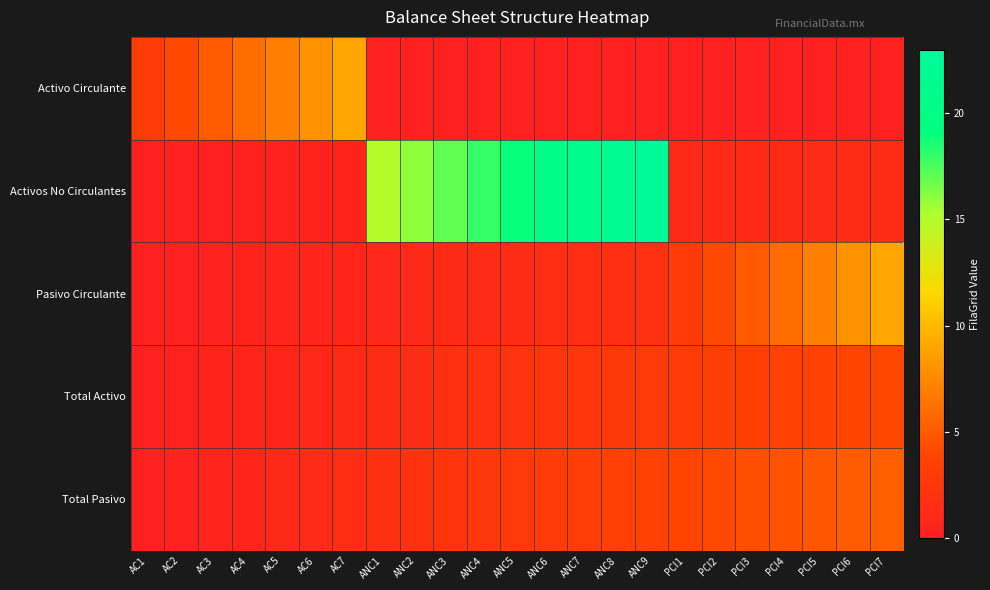

Count the number of data series in this chart.

5